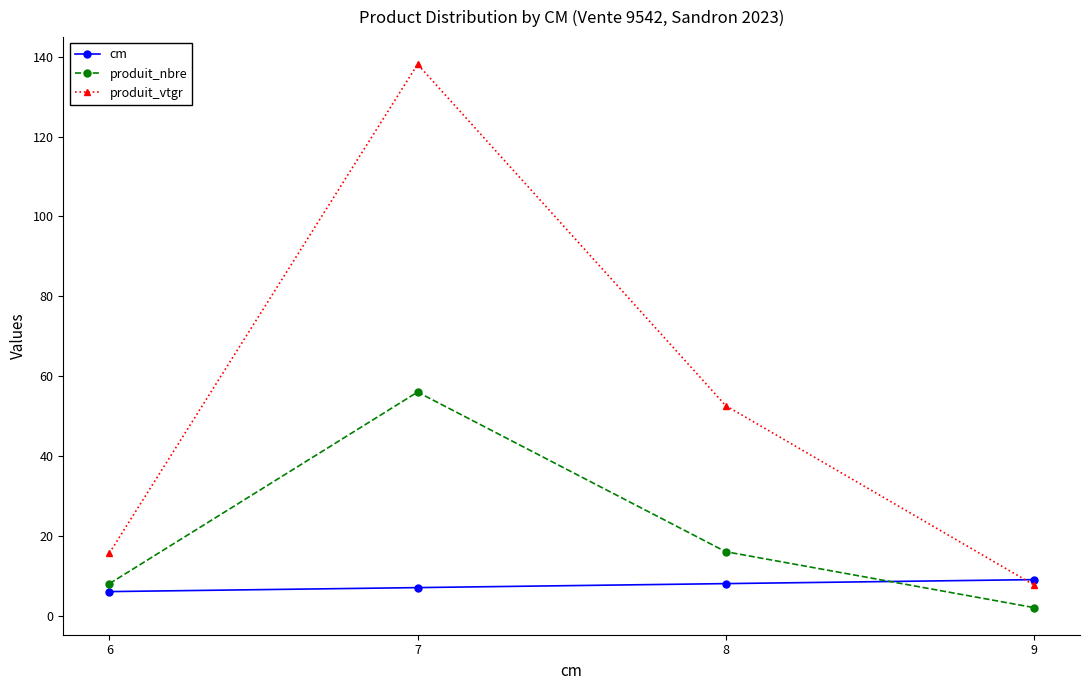

What is the spread (max minus min) of values at 9?

7.0